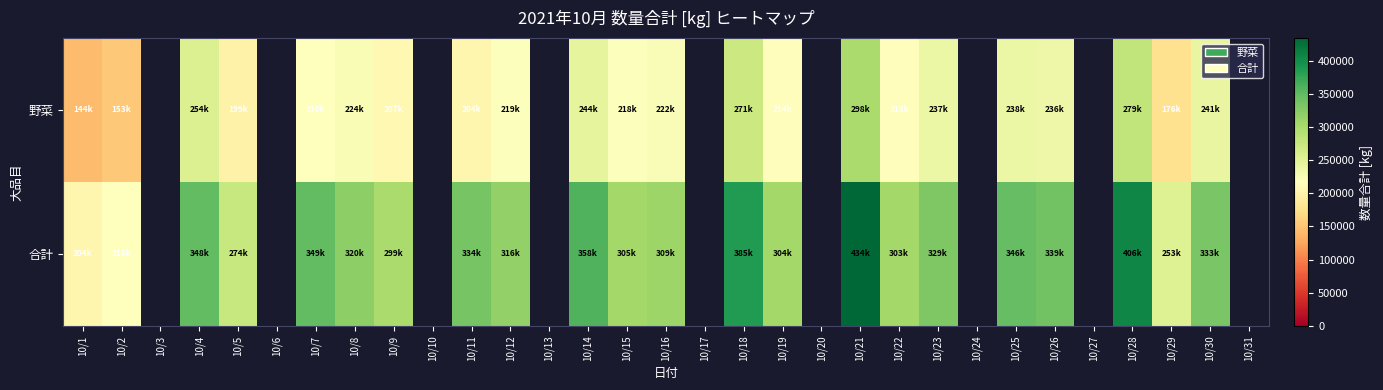

Which category has the lowest value in the 合計 series?

10/1